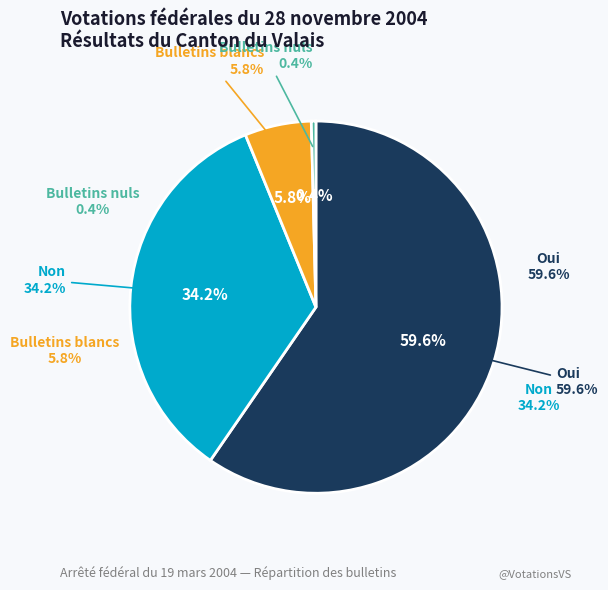

What is the total percentage of Oui and Non?

93.8%